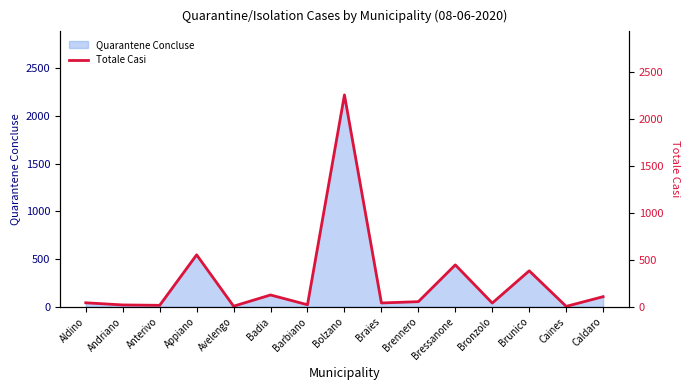

At which label is the value closest to 1128?

Appiano